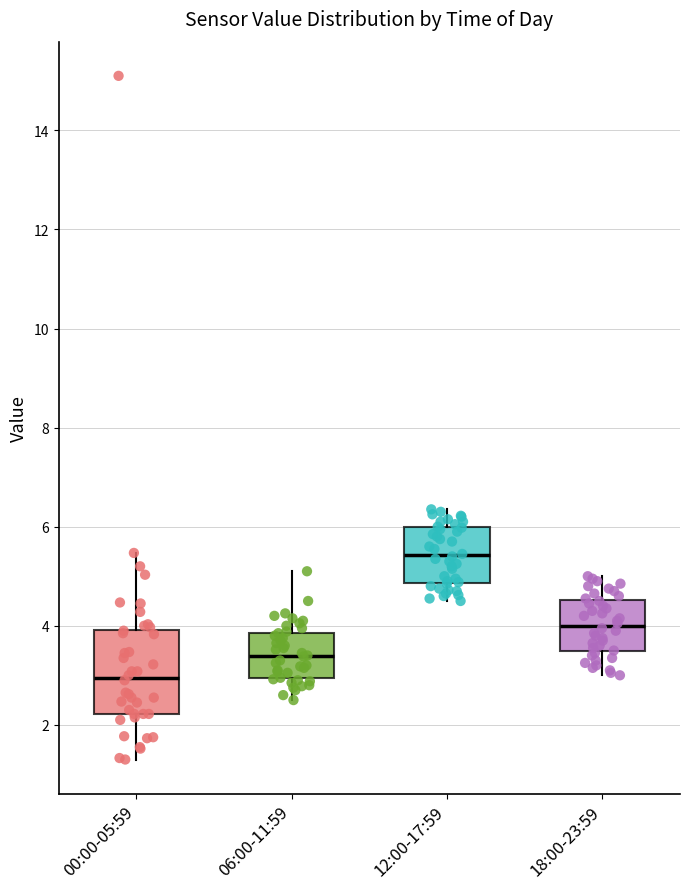

Which box is the tallest, from its lower edge to its upper edge?

00:00-05:59